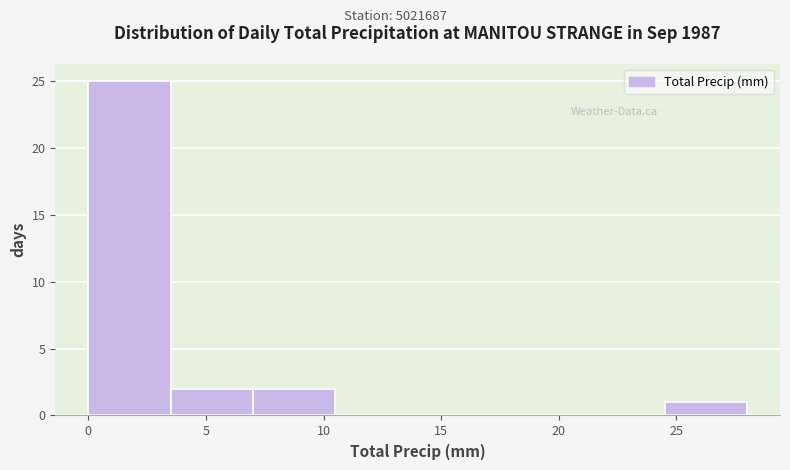

What is the height of the bar covering 3.5 to 7.0 on the x-axis? The values are not printed on the chart, so give them approximately, as read against the axis.

2